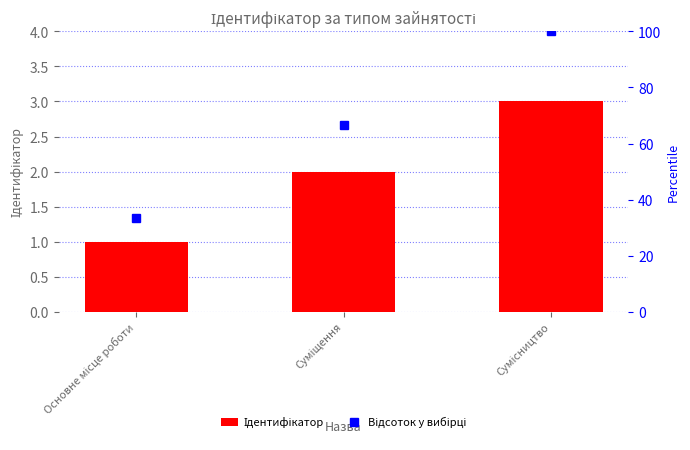

Where is Відсоток у вибірці nearest to the value 66?

Суміщення